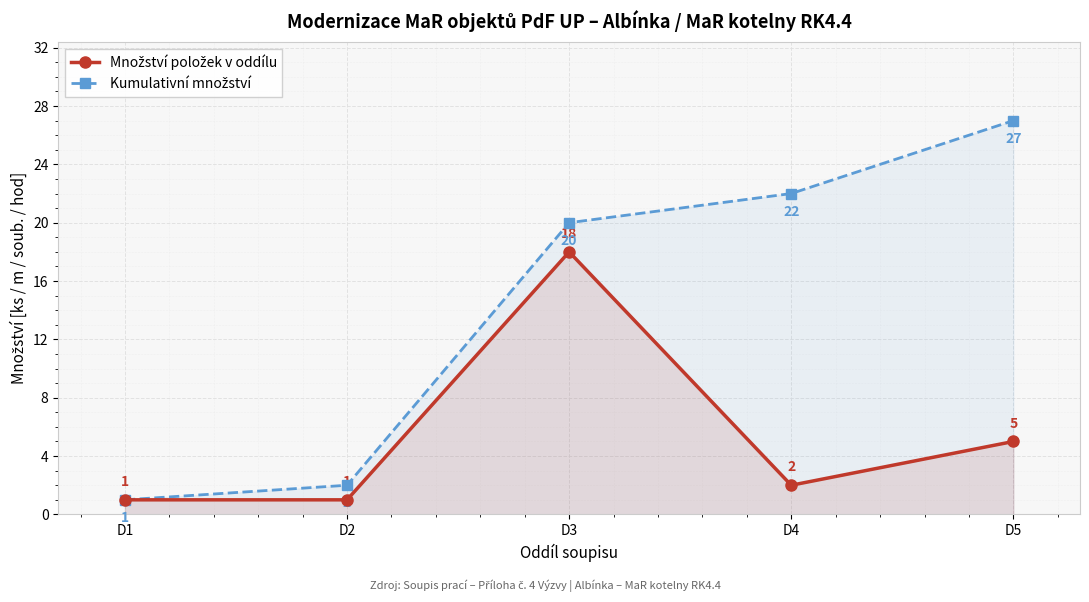

Is it true that Množství položek v oddílu equals 1 at D2?

True